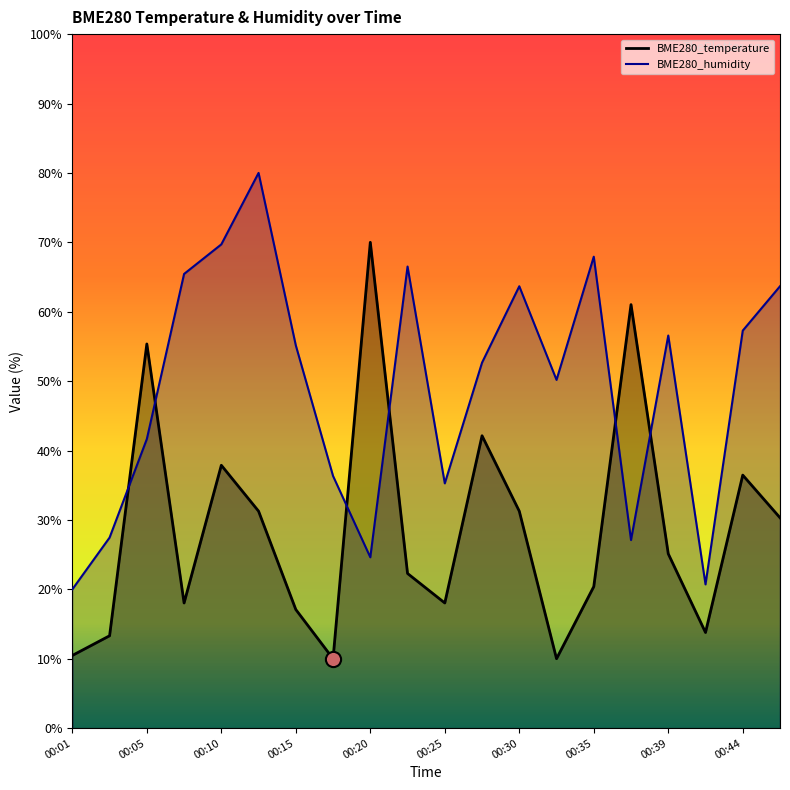

What are all the series names shown in the legend?

BME280_temperature, BME280_humidity